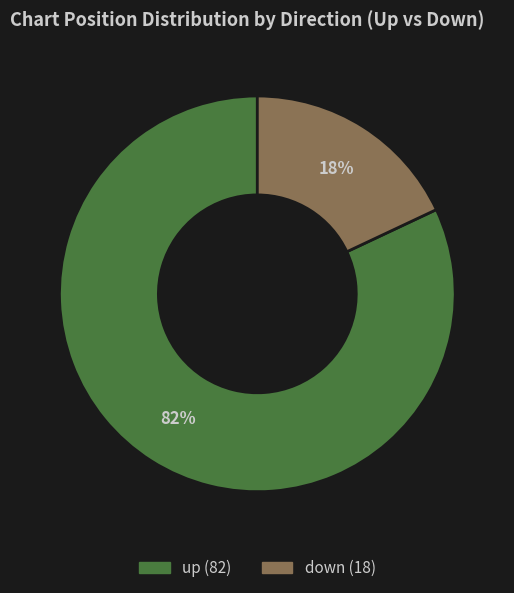

Combined, do down and up account for over 50%?

Yes